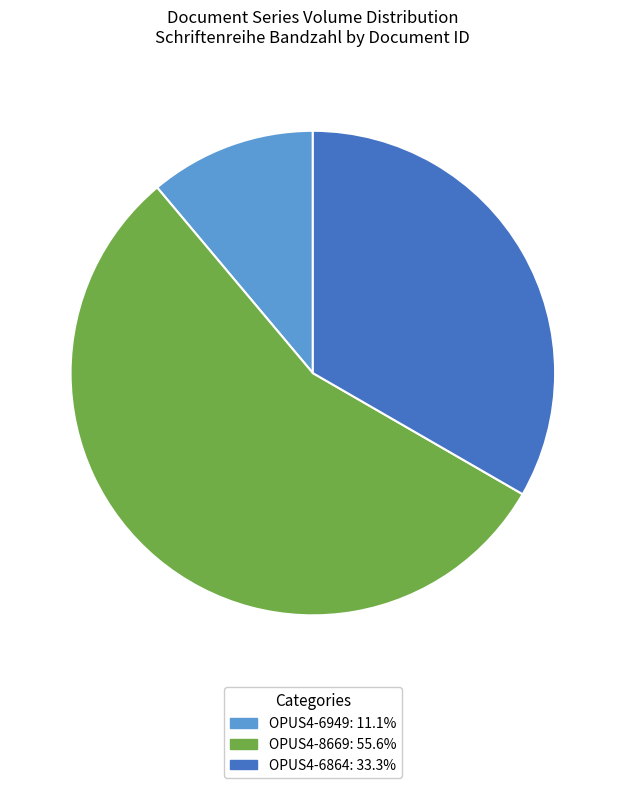

Rank the categories by value from highest to lowest.

OPUS4-8669, OPUS4-6864, OPUS4-6949